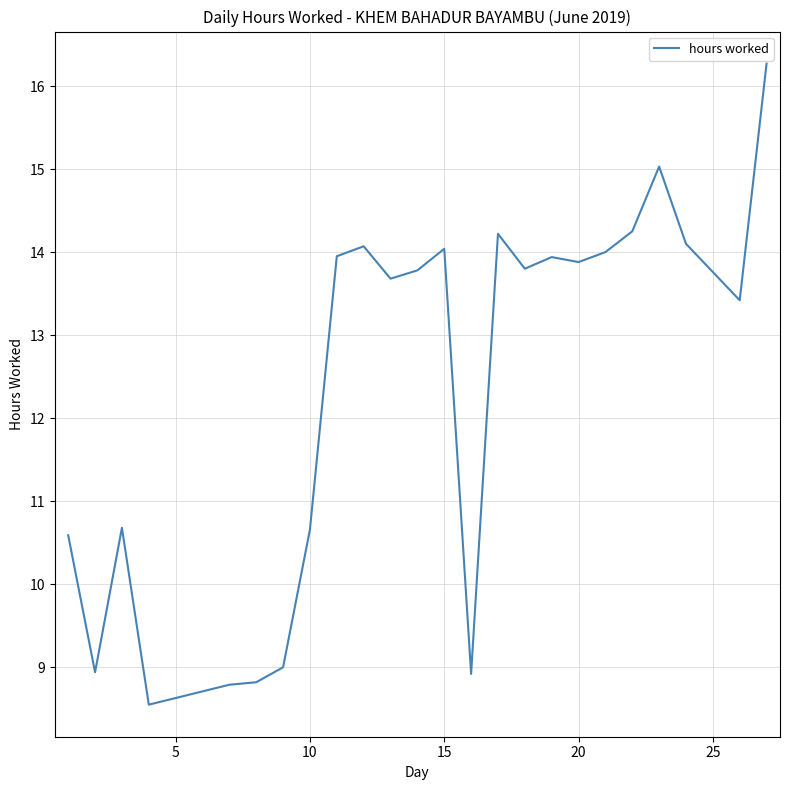

What is the minimum value shown in the chart?

8.6